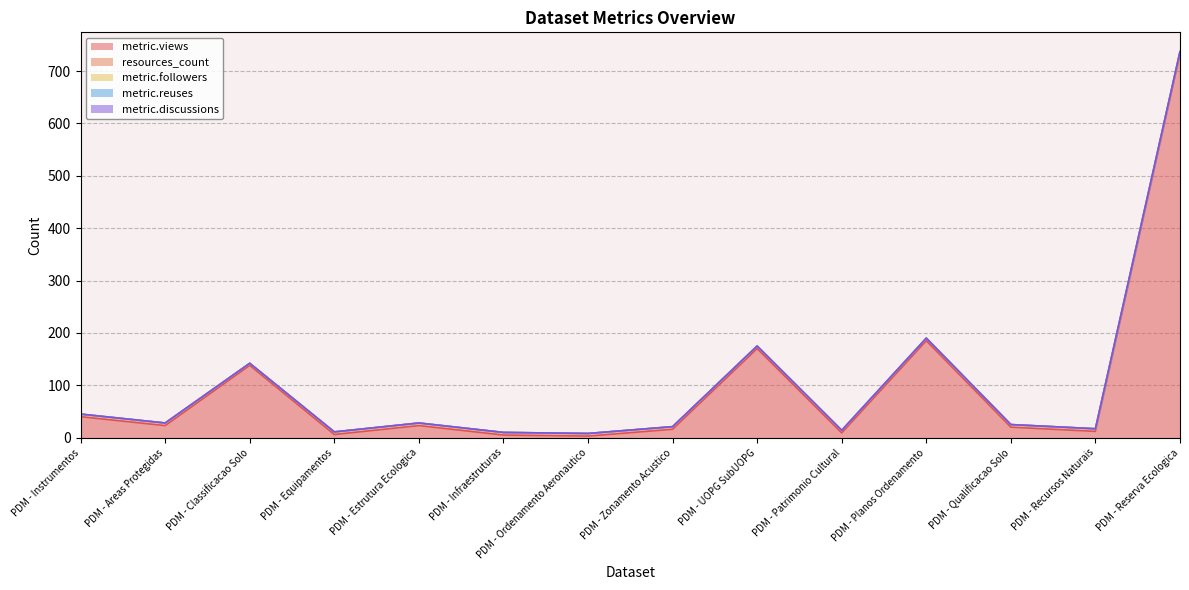

At PDM - Instrumentos, list the series in order from largest to smallest.

metric.views, resources_count, metric.followers, metric.reuses, metric.discussions